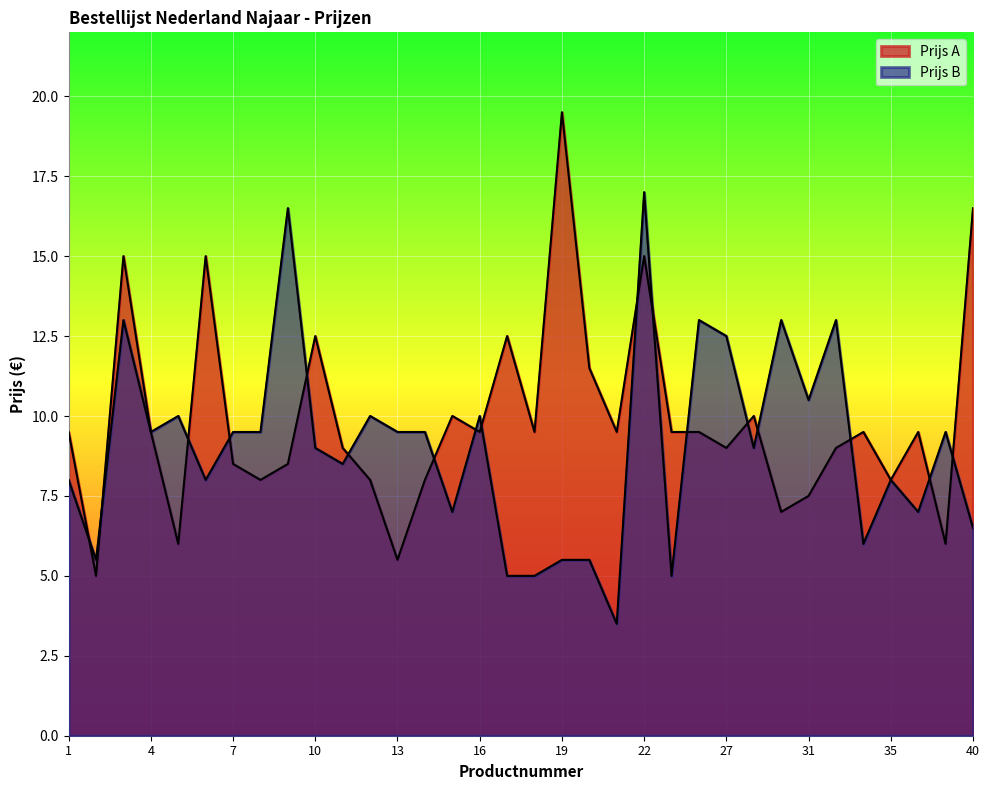

How many data points in Prijs A are less than 9?

12